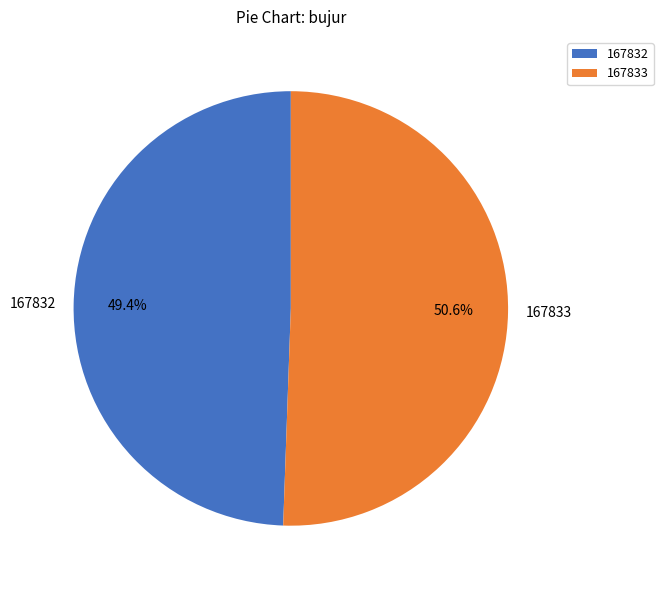

Is there a majority slice in this chart?

Yes